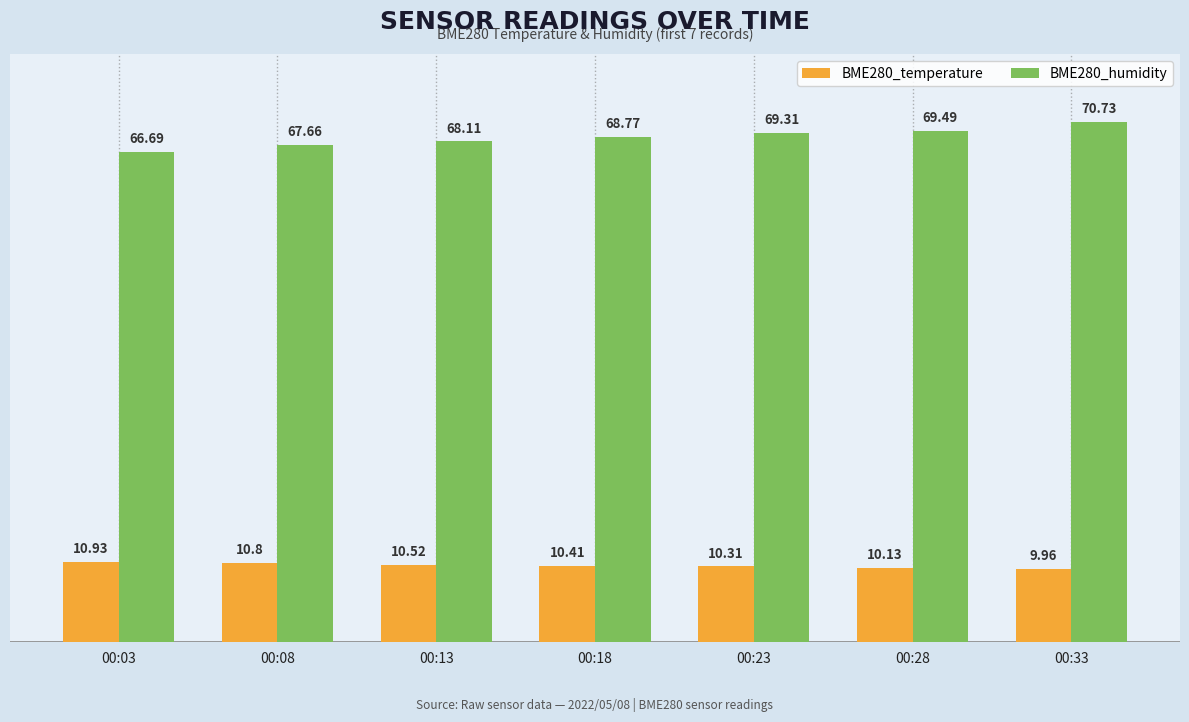

The BME280_humidity series shows 94.6 at 00:28. True or false?

False